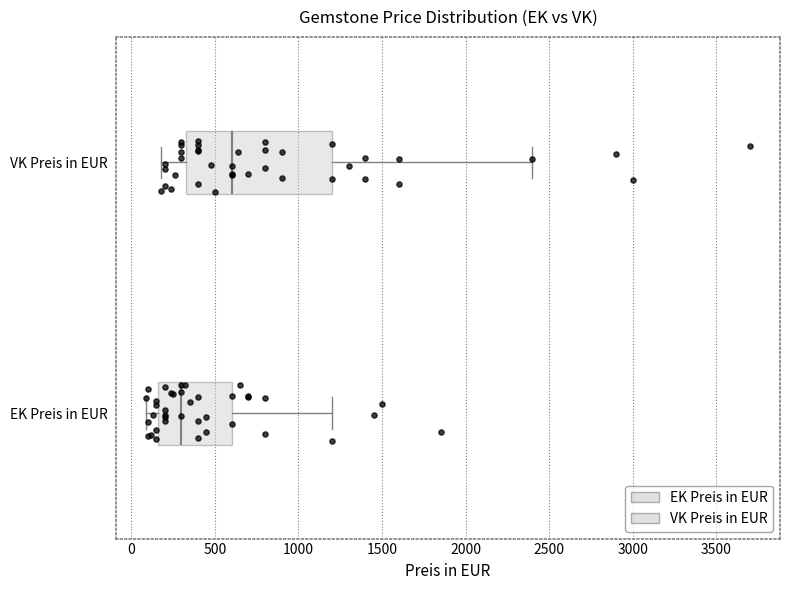

Reading bottom to top, read every box against the x-axis: the position of its median line, the range the box covers, and the ends of its whiskers. The values are not printed on the chart, so give them approximately, as read against the axis.

EK Preis in EUR: median 300, box 150 to 600, whiskers 100 to 1200
VK Preis in EUR: median 600, box 350 to 1200, whiskers 200 to 2400